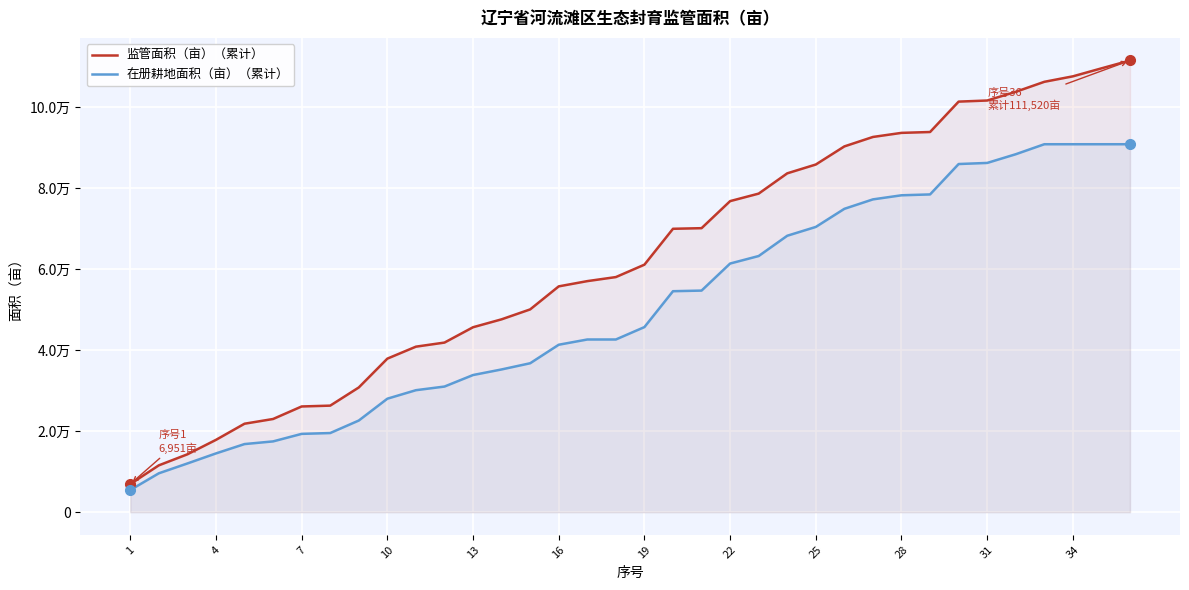

How many lines are shown in the chart?

2